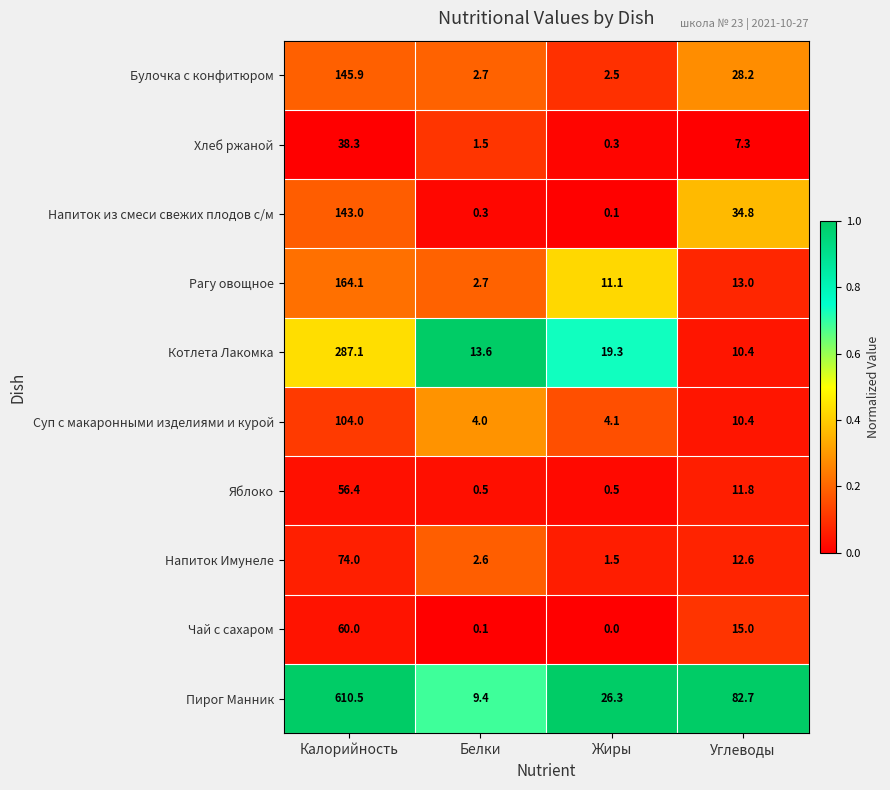

What is the total value across all series at Калорийность?

1683.3